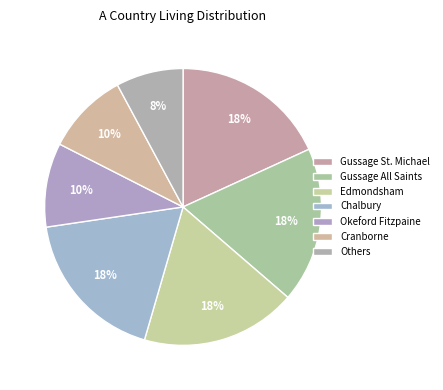

Which has a higher value, Edmondsham or Cranborne?

Edmondsham